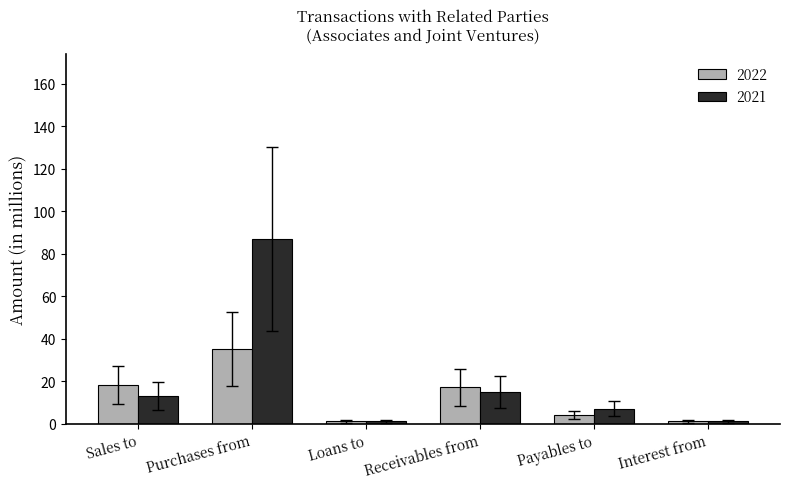

At which category is the sum across all series the highest?

Purchases from